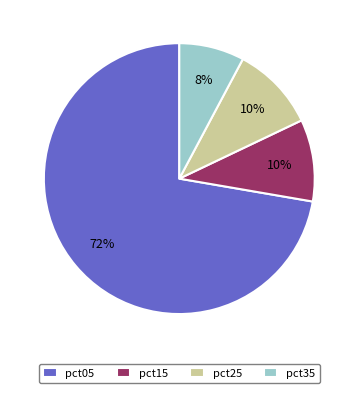

To the nearest percent, what is the combined percentage of pct05 and pct25?

82%